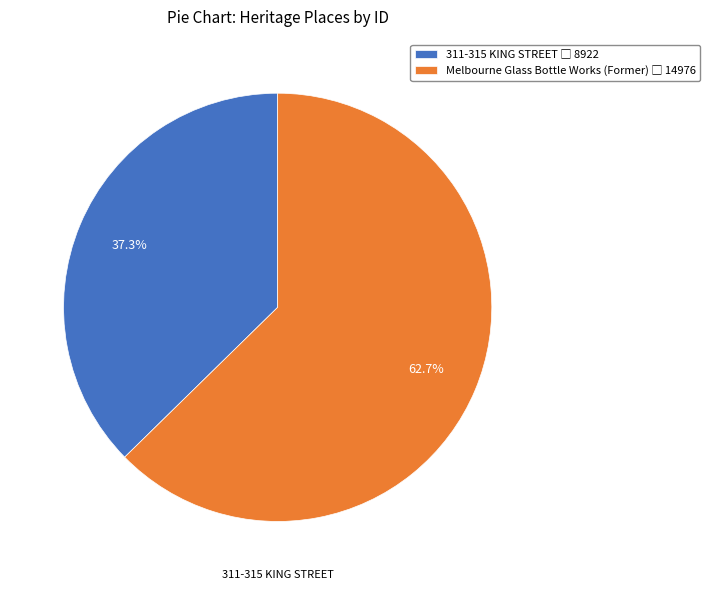

How much of the chart is everything except Melbourne Glass Bottle Works (Former)?

37.3%